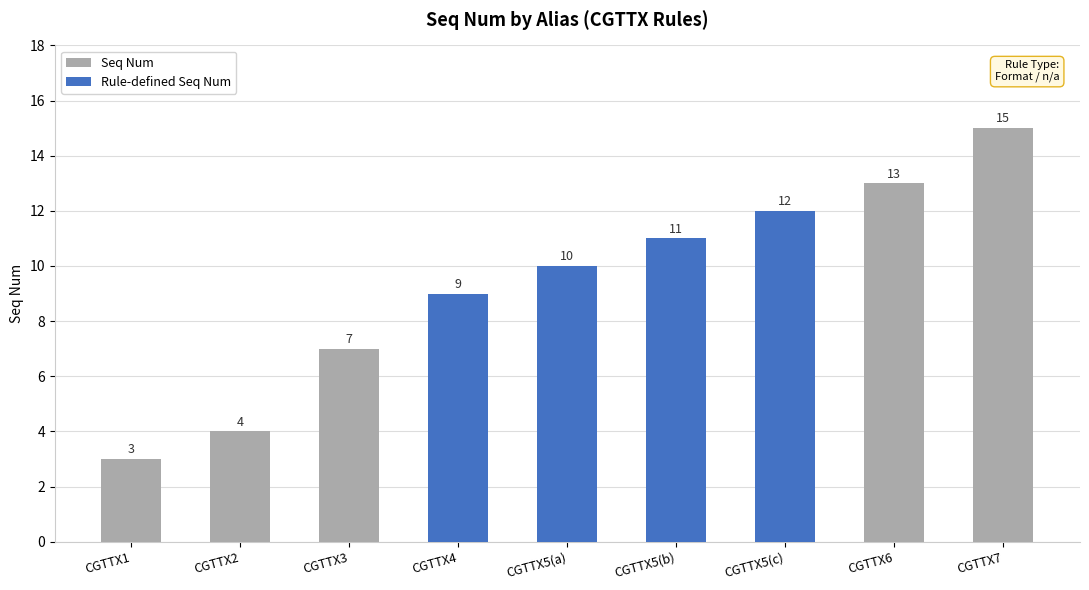

What is the difference between the maximum and minimum values?

12